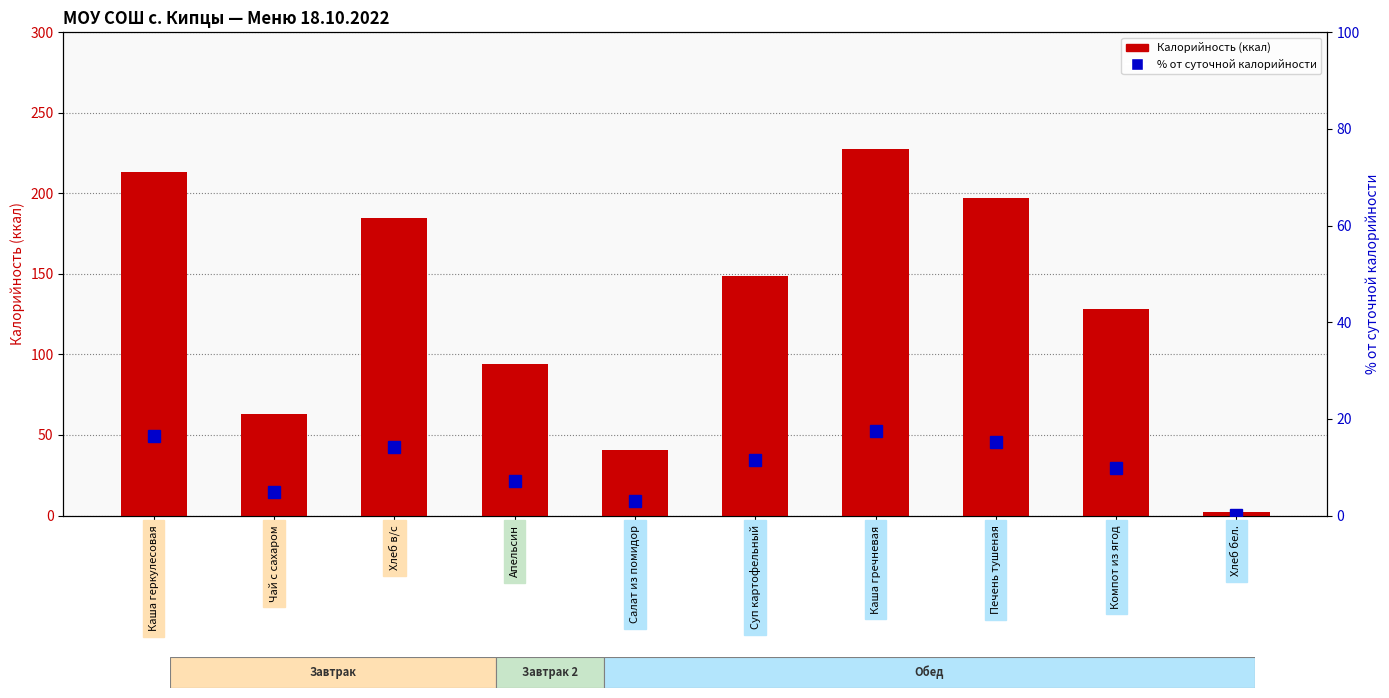

Is the value of % от суточной калорийности at Каша гречневая greater than the value of Калорийность at Каша гречневая?

No